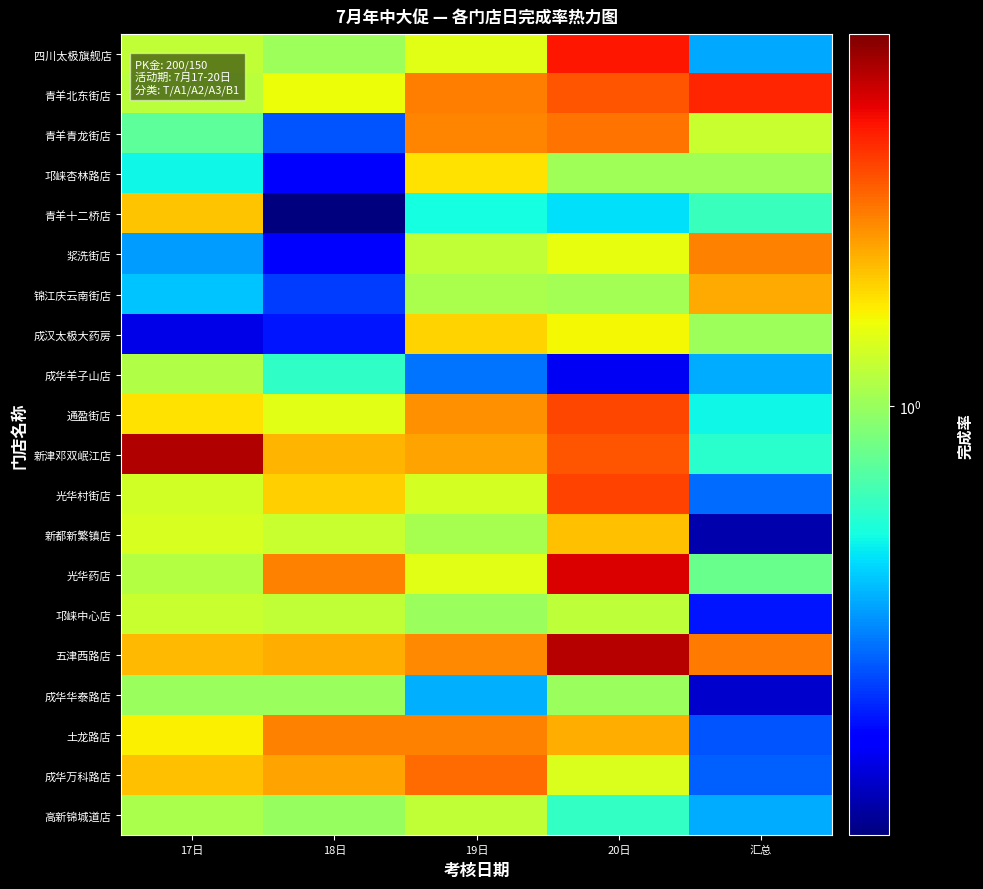

Between 17日 and 19日, which series saw the biggest shift?

成汉太极大药房